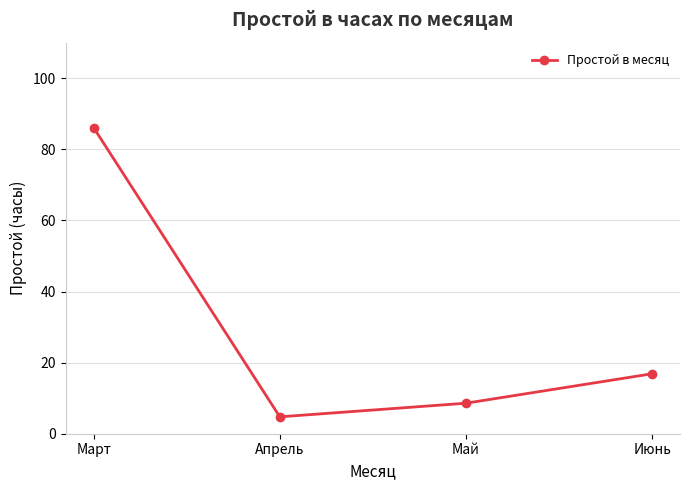

What is the label of the 4th point from the right?

Март